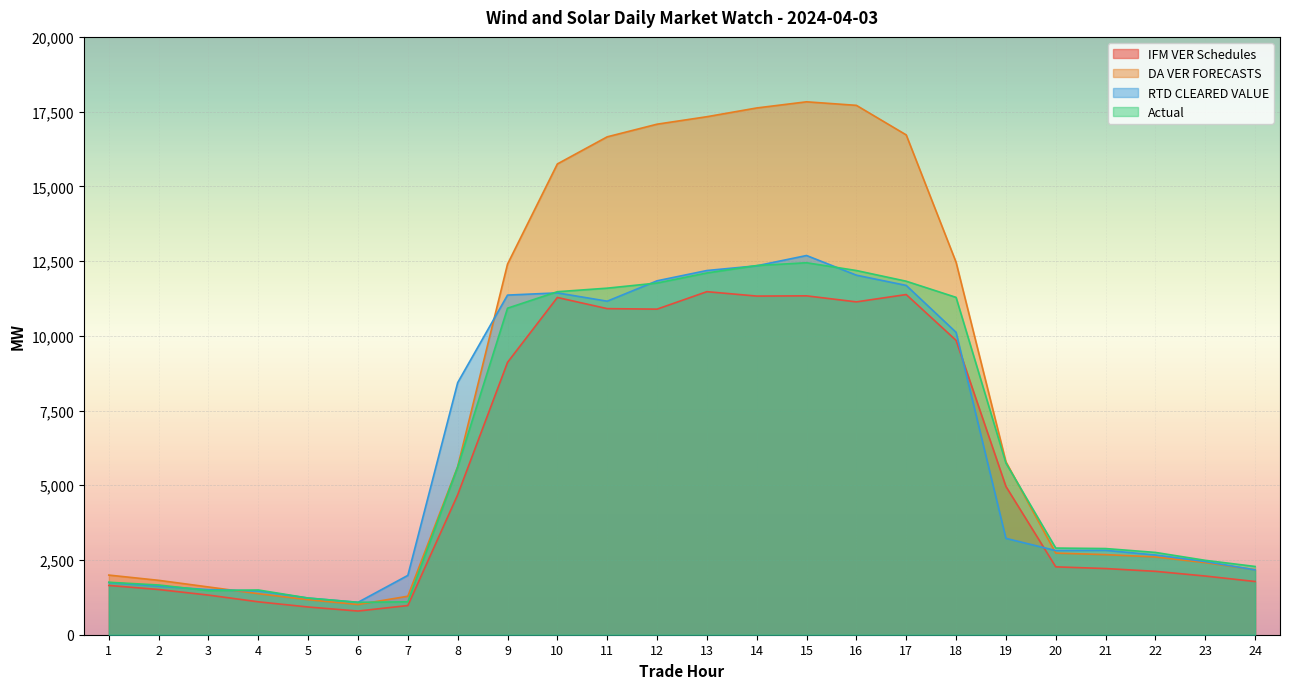

At which label does Actual first exceed 5611?

8